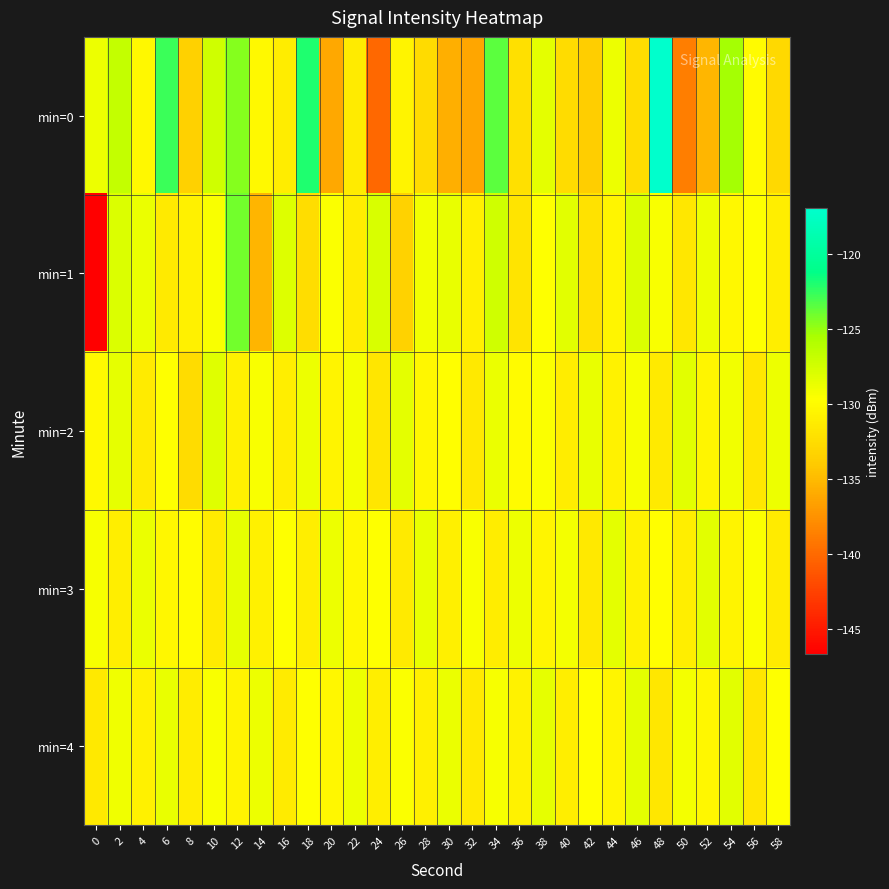

Reading right to left, transcribe all the data shown in this chart.

min=0: 58=-132.8	56=-130.0	54=-125.4	52=-135.2	50=-138.7	48=-117.0	46=-132.5	44=-128.8	42=-133.8	40=-132.6	38=-128.4	36=-132.2	34=-123.6	32=-136.2	30=-135.7	28=-132.7	26=-130.6	24=-140.1	22=-131.3	20=-136.2	18=-122.1	16=-131.1	14=-130.1	12=-124.5	10=-127.4	8=-133.5	6=-122.7	4=-130.2	2=-126.8	0=-128.9
min=1: 58=-131.0	56=-129.6	54=-130.2	52=-128.8	50=-131.6	48=-129.4	46=-127.9	44=-130.5	42=-132.1	40=-128.3	38=-129.7	36=-131.8	34=-127.3	32=-130.9	30=-128.6	28=-129.1	26=-133.4	24=-127.8	22=-131.2	20=-129.5	18=-132.4	16=-128.1	14=-135.3	12=-124.1	10=-129.4	8=-130.8	6=-131.4	4=-128.7	2=-127.9	0=-146.6
min=2: 58=-128.8	56=-131.6	54=-129.1	52=-130.5	50=-128.3	48=-131.4	46=-129.3	44=-130.7	42=-128.6	40=-131.2	38=-129.5	36=-130.0	34=-128.7	32=-131.5	30=-129.8	28=-130.3	26=-128.4	24=-131.7	22=-129.2	20=-130.6	18=-128.9	16=-131.1	14=-129.4	12=-130.8	10=-128.2	8=-132.5	6=-129.7	4=-131.3	2=-128.5	0=-130.1
min=3: 58=-131.3	56=-129.5	54=-130.6	52=-128.3	50=-131.0	48=-129.8	46=-130.7	44=-128.4	42=-131.5	40=-129.2	38=-130.5	36=-128.8	34=-131.2	32=-129.4	30=-130.9	28=-128.6	26=-131.4	24=-129.7	22=-130.2	20=-128.9	18=-131.1	16=-129.6	14=-130.8	12=-128.5	10=-131.3	8=-129.9	6=-130.4	4=-128.7	2=-131.0	0=-129.3
min=4: 58=-129.6	56=-131.7	54=-128.3	52=-130.3	50=-129.2	48=-131.6	46=-128.4	44=-130.5	42=-129.8	40=-131.1	38=-128.5	36=-130.7	34=-129.3	32=-131.4	30=-128.7	28=-130.9	26=-129.5	24=-131.0	22=-128.8	20=-130.4	18=-129.7	16=-131.3	14=-128.9	12=-130.6	10=-129.4	8=-131.2	6=-128.6	4=-130.8	2=-129.0	0=-131.5